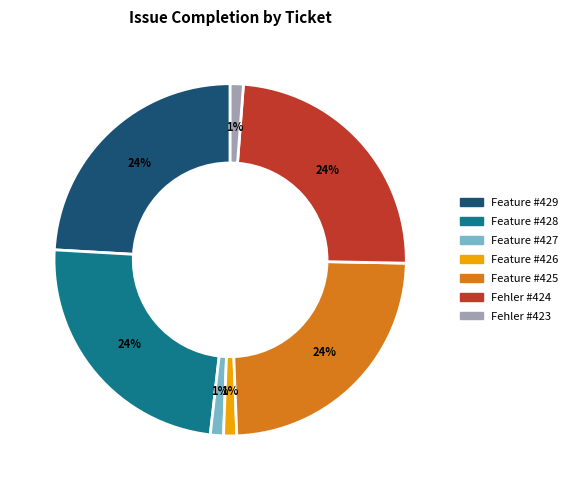

How many segments does this pie chart have?

7